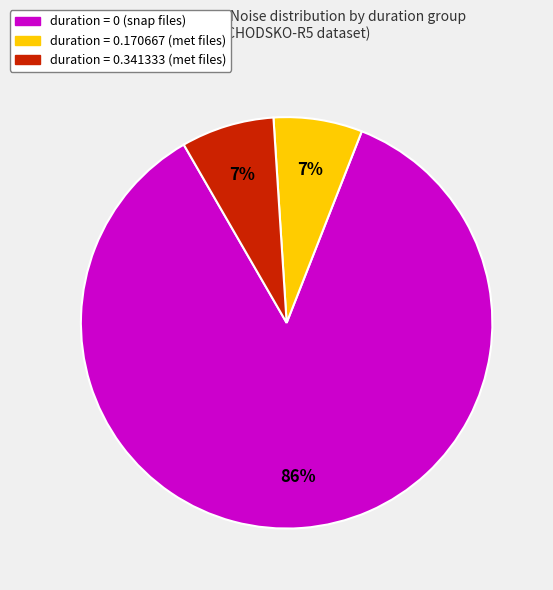

Does any single category account for the majority?

Yes